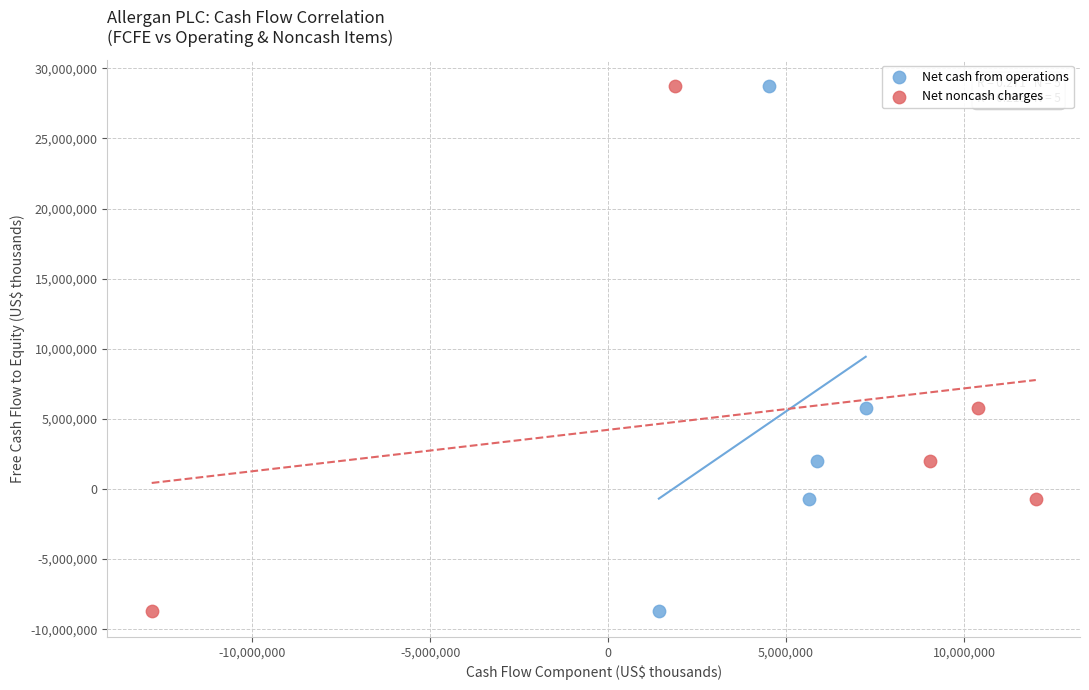

What are all the series names shown in the legend?

Net cash from operations, Net noncash charges